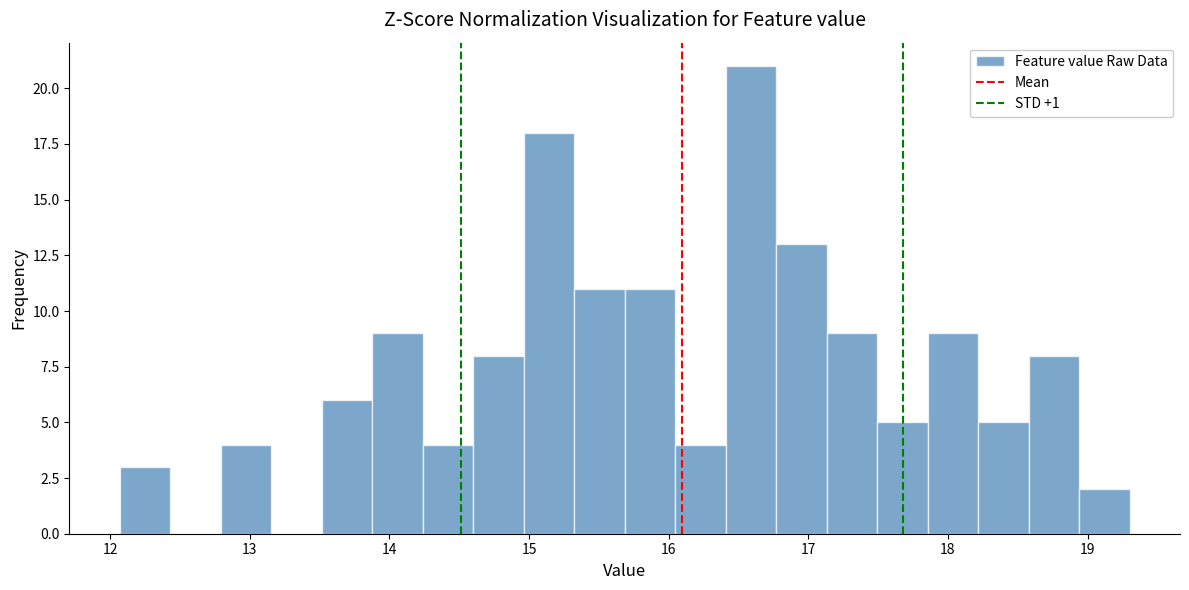

Around what value on the x-axis is the tallest bar? Give the approximate position of its centre, as read against the axis.

16.6